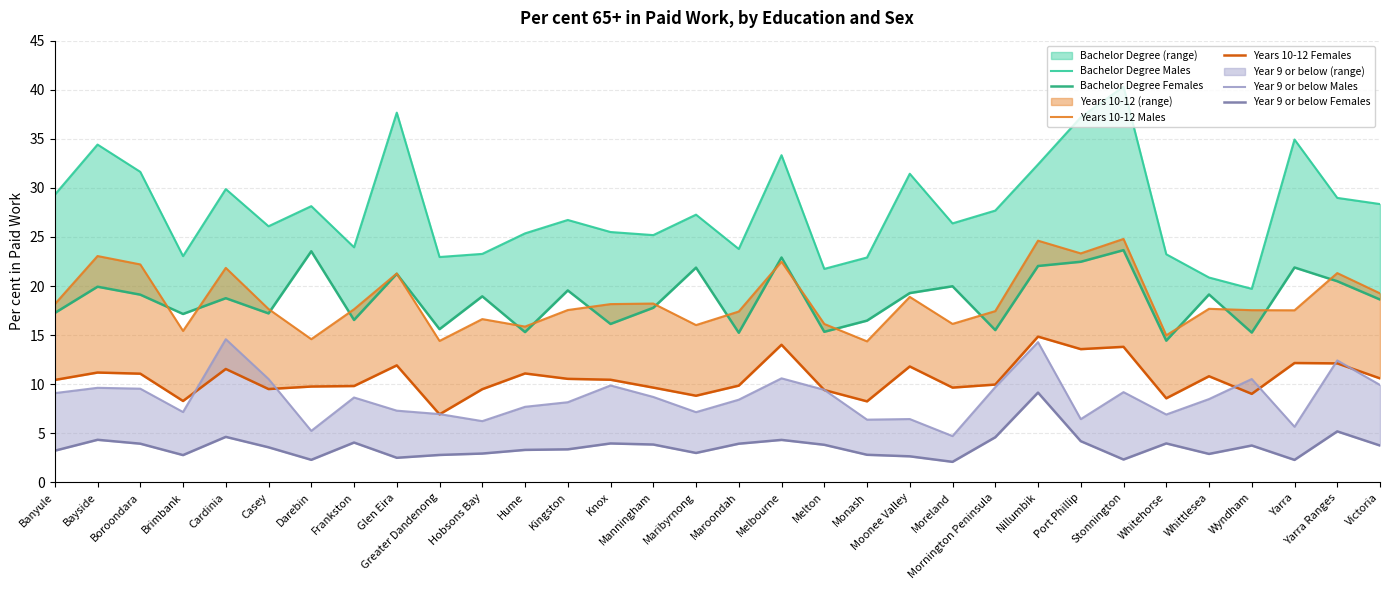

In Bachelor Degree Males, how many points are lower than both neighbors (excluding endpoints)?

9